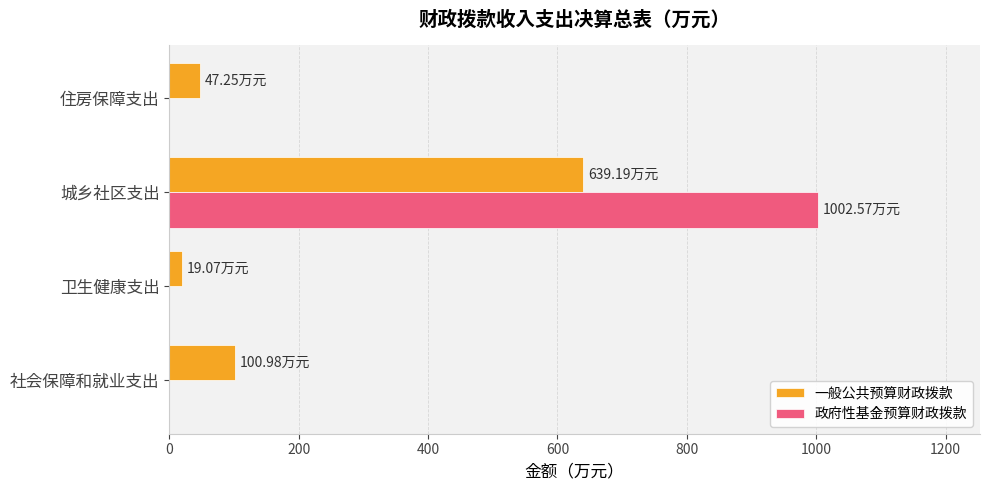

Count the number of categories in the chart.

4